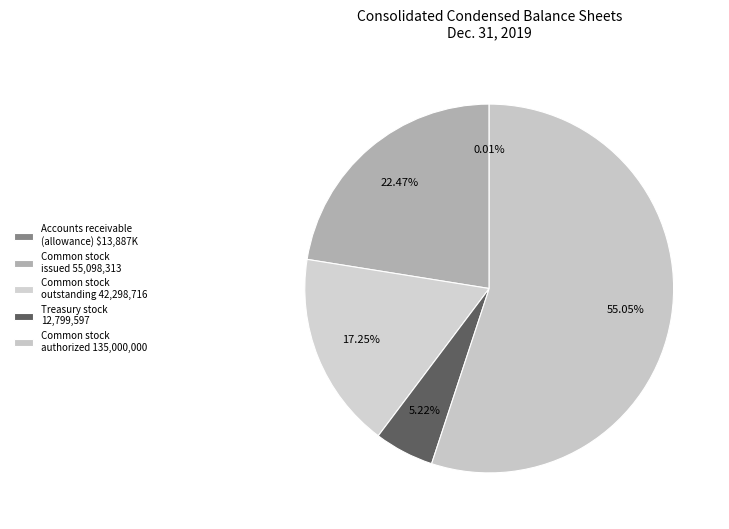

How many slices are in this pie chart?

5